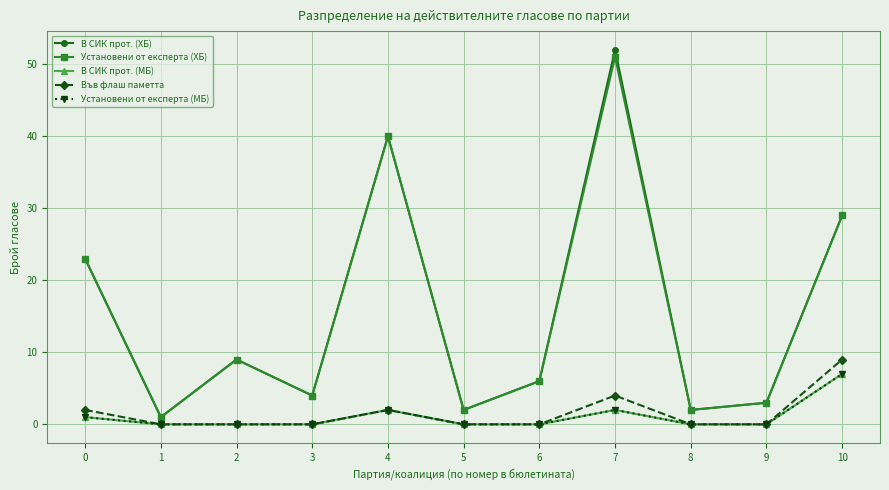

True or false: В СИК прот. (МБ) has more than 1 interior local peaks.

True